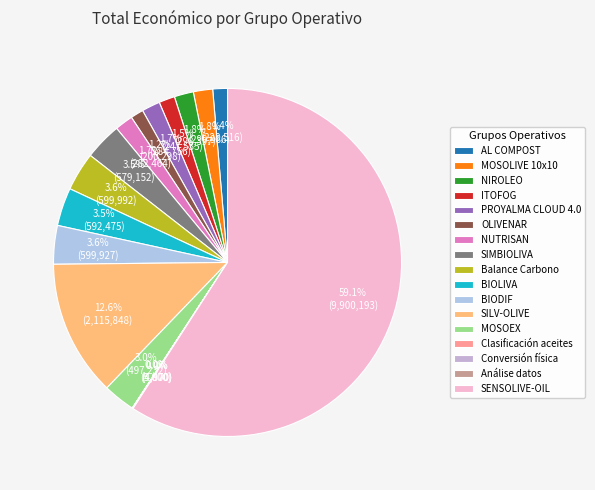

How many slices are in this pie chart?

17